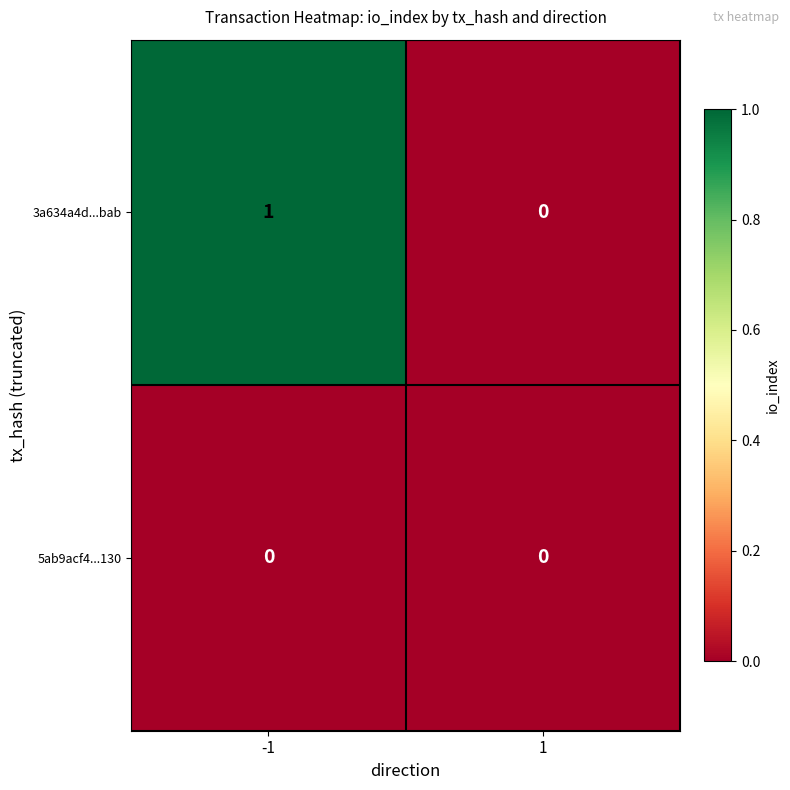

Reading left to right, transcribe all the data shown in this chart.

3a634a4d...bab: -1=1	1=0
5ab9acf4...130: -1=0	1=0